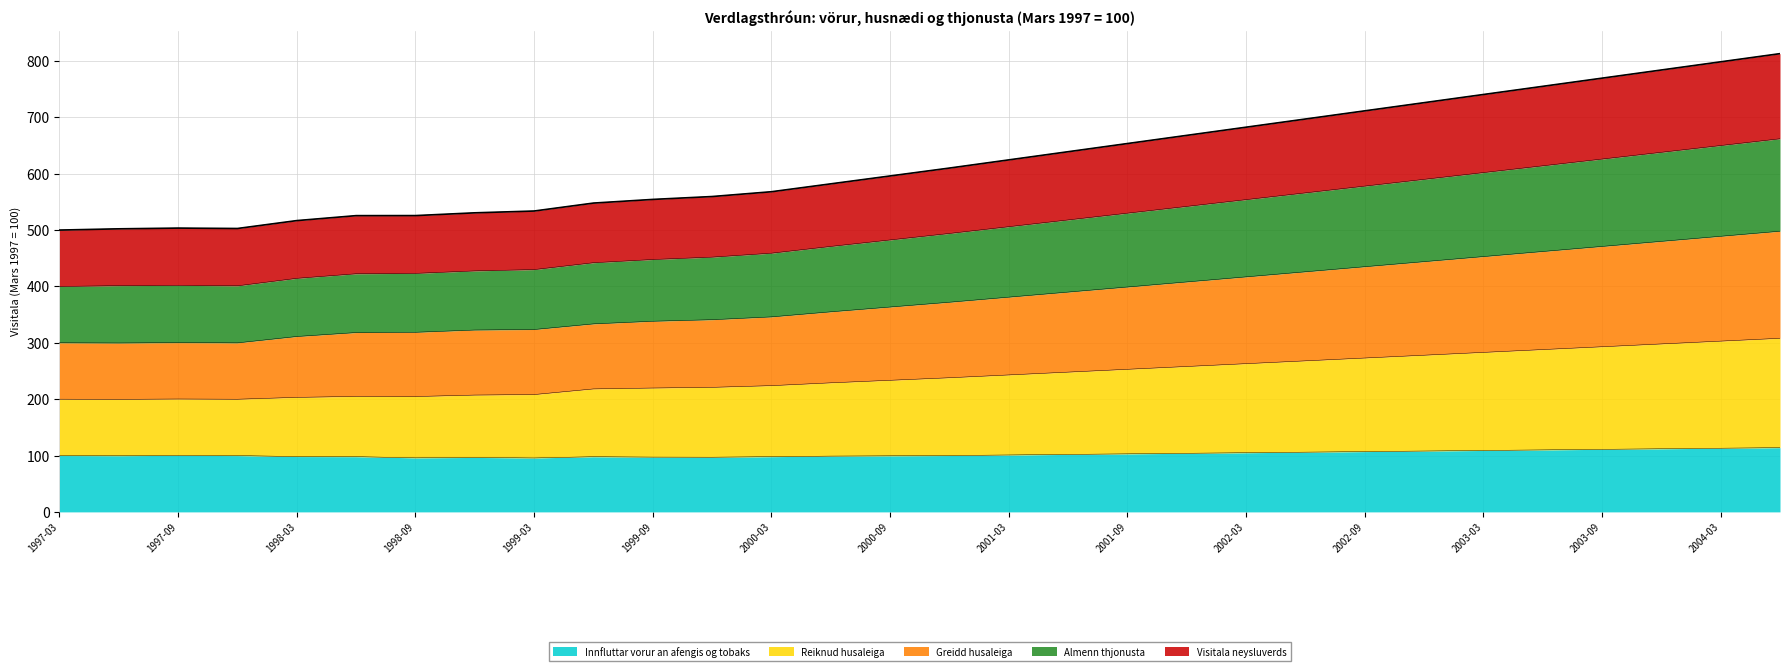

What is the total value across all series at 2004-03?

798.5